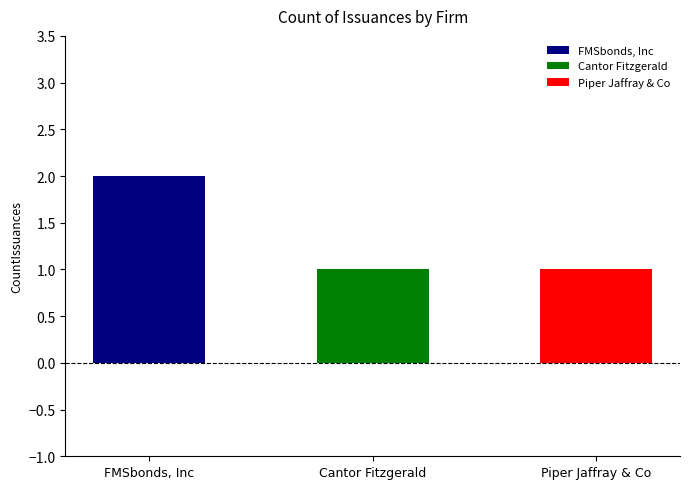

What is the minimum value shown in the chart?

1